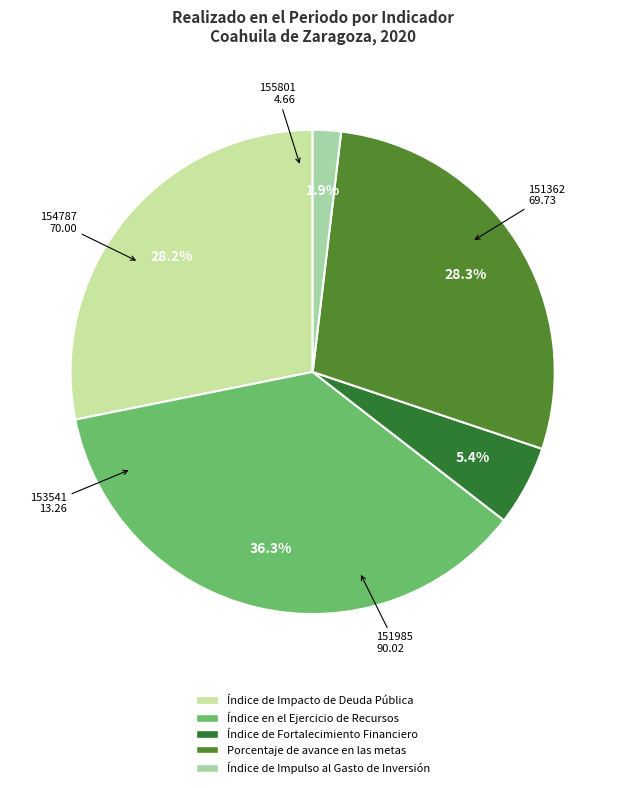

What percentage is the 151362 slice, to the nearest percent?

28%